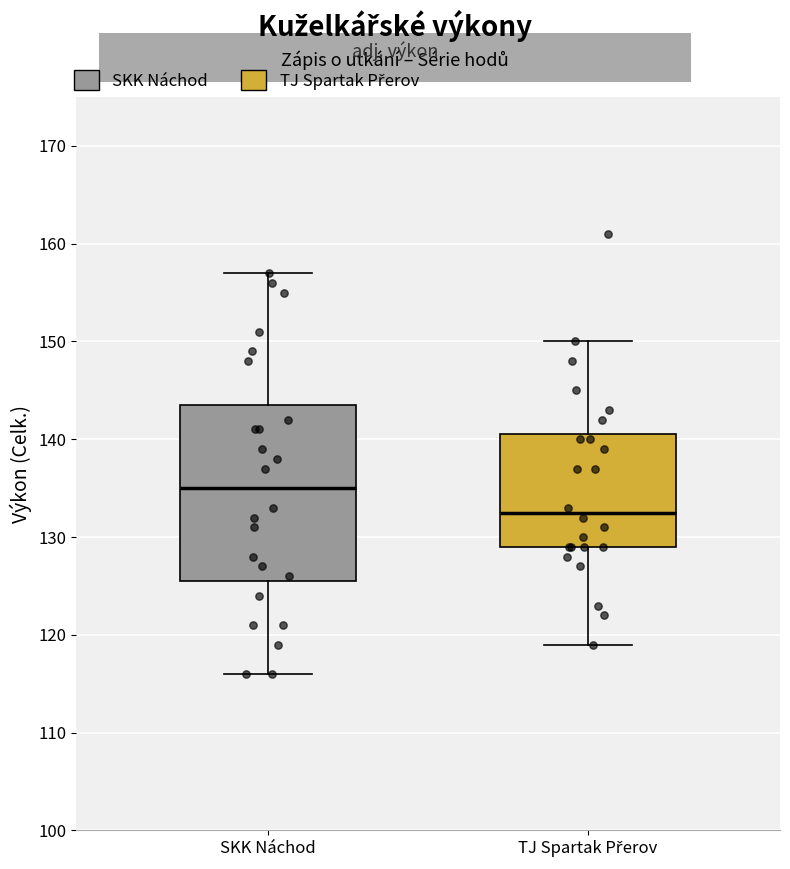

Reading left to right, transcribe this box plot: for each box, give where its median line is, the range the box spans, and where its two whiskers end, as read against the y-axis. The values are not printed on the chart, so give them approximately, as read against the axis.

SKK Náchod: median 135, box 126 to 144, whiskers 116 to 157
TJ Spartak Přerov: median 133, box 129 to 141, whiskers 119 to 150